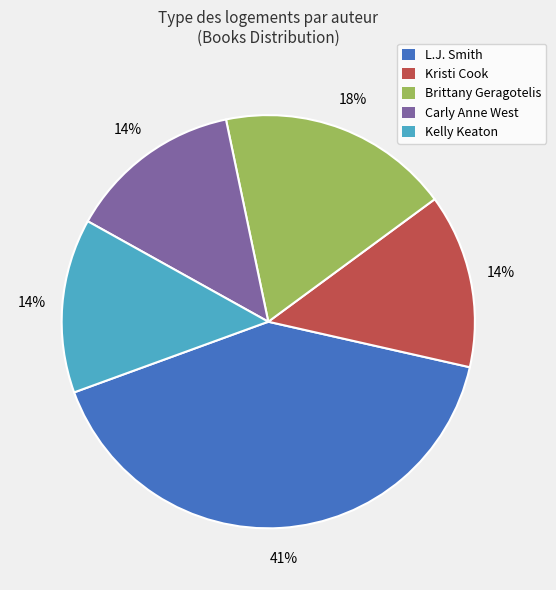

Is there a majority slice in this chart?

No